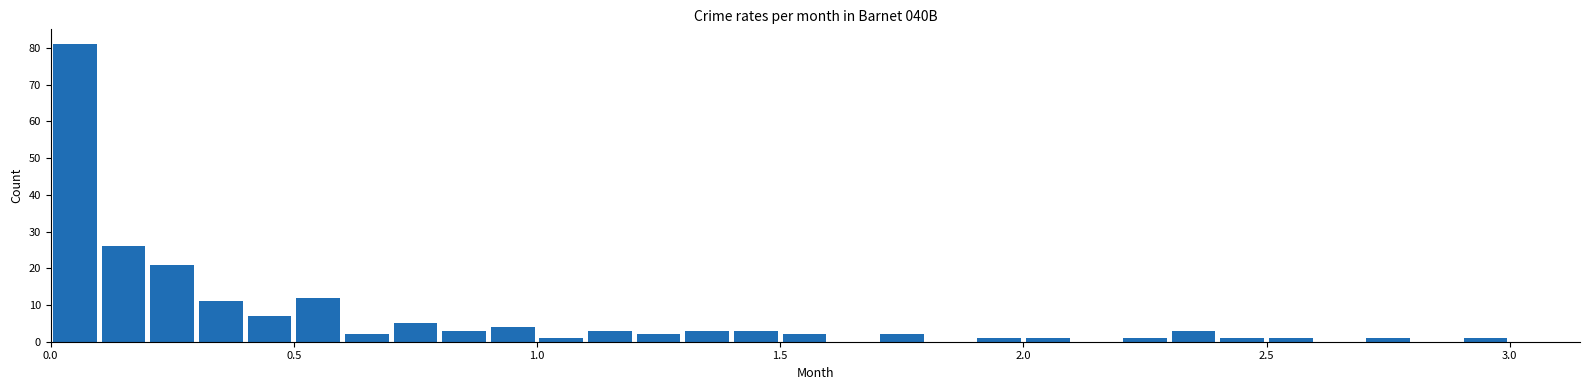

Read against the x-axis, roughly where is the centre of the tallest bar?

0.05